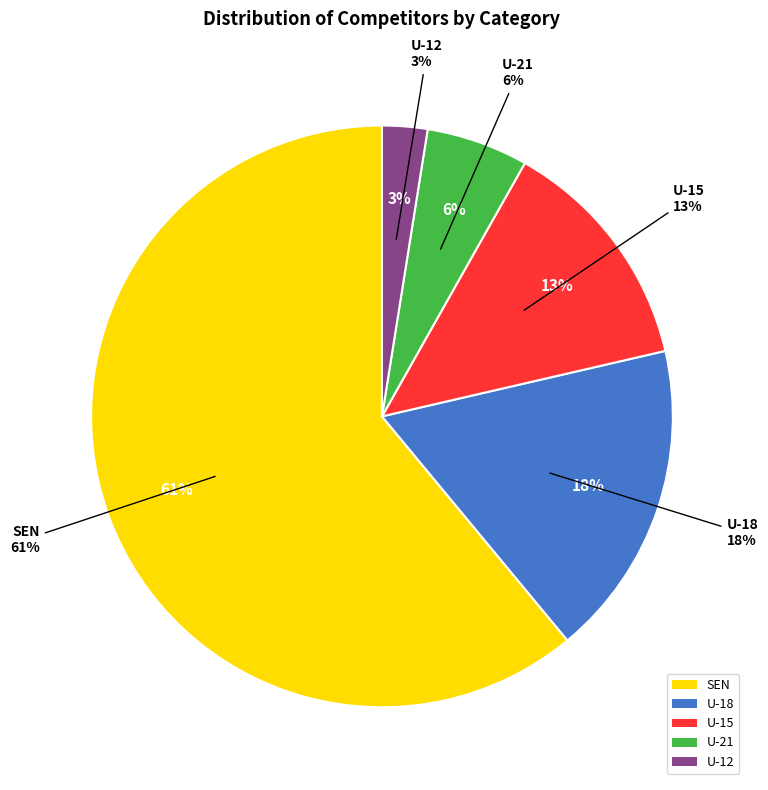

Is there any slice that represents more than half of the pie?

Yes